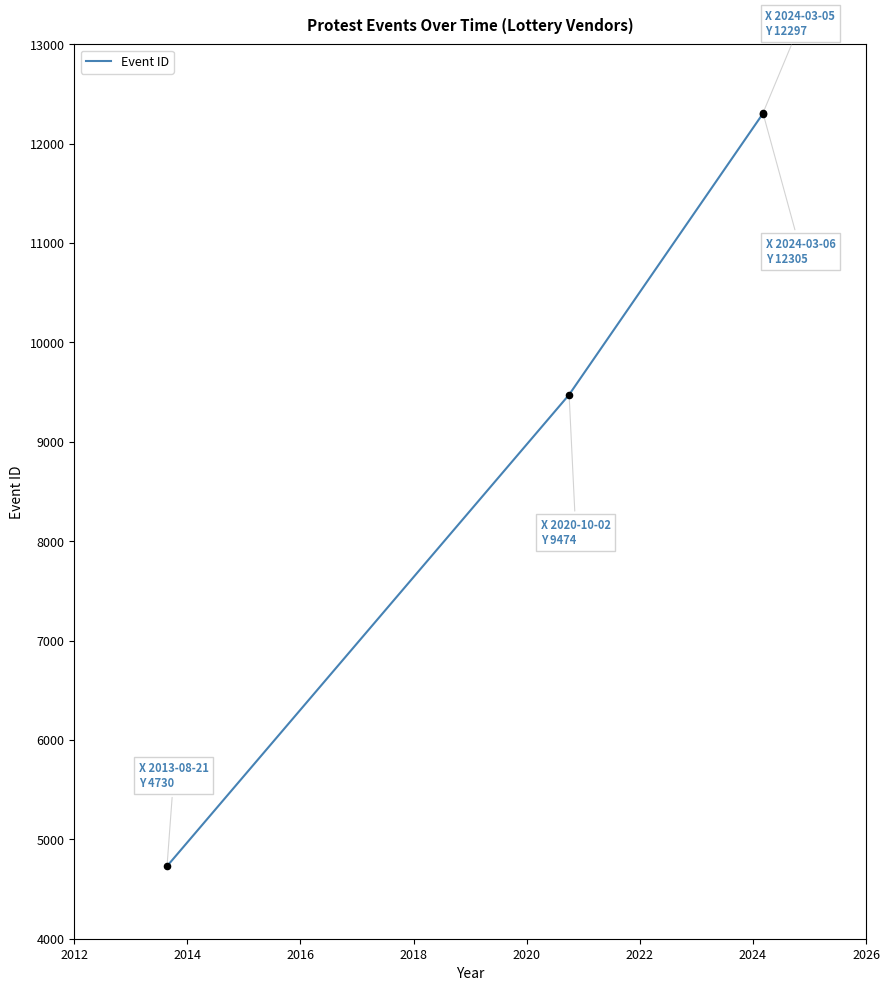

What is the maximum value shown in the chart?

12305